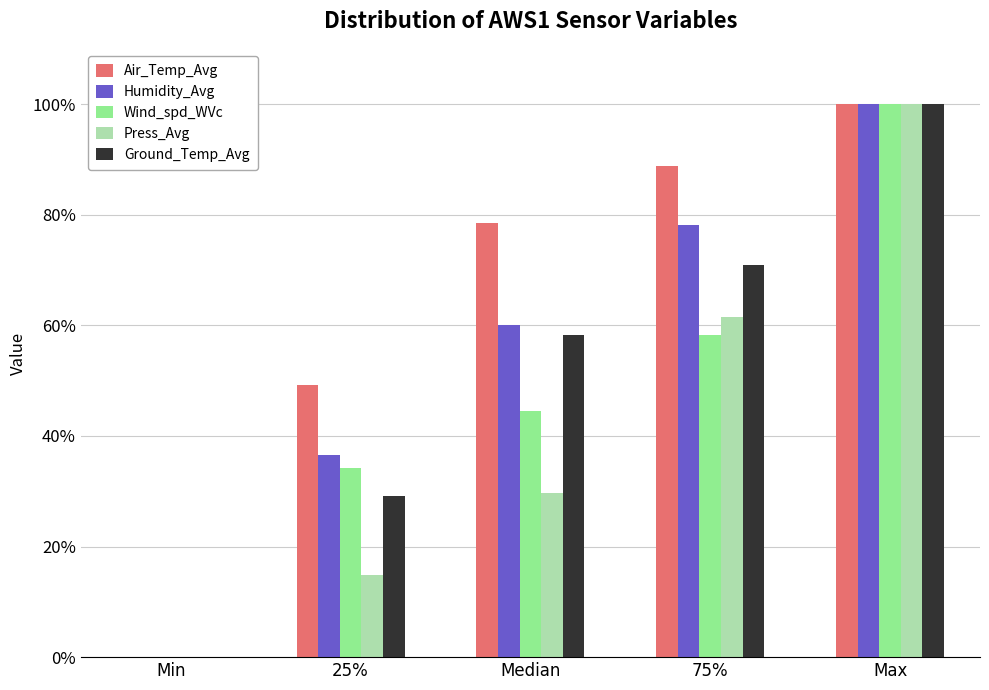

Reading right to left, what are all the values shown in this chart?

Air_Temp_Avg: Max=100.0	75%=88.8	Median=78.5	25%=49.2	Min=0.0
Humidity_Avg: Max=100.0	75%=78.1	Median=60.1	25%=36.5	Min=0.0
Wind_spd_WVc: Max=100.0	75%=58.2	Median=44.4	25%=34.1	Min=0.0
Press_Avg: Max=100.0	75%=61.5	Median=29.7	25%=14.9	Min=0.0
Ground_Temp_Avg: Max=100.0	75%=70.8	Median=58.3	25%=29.2	Min=0.0